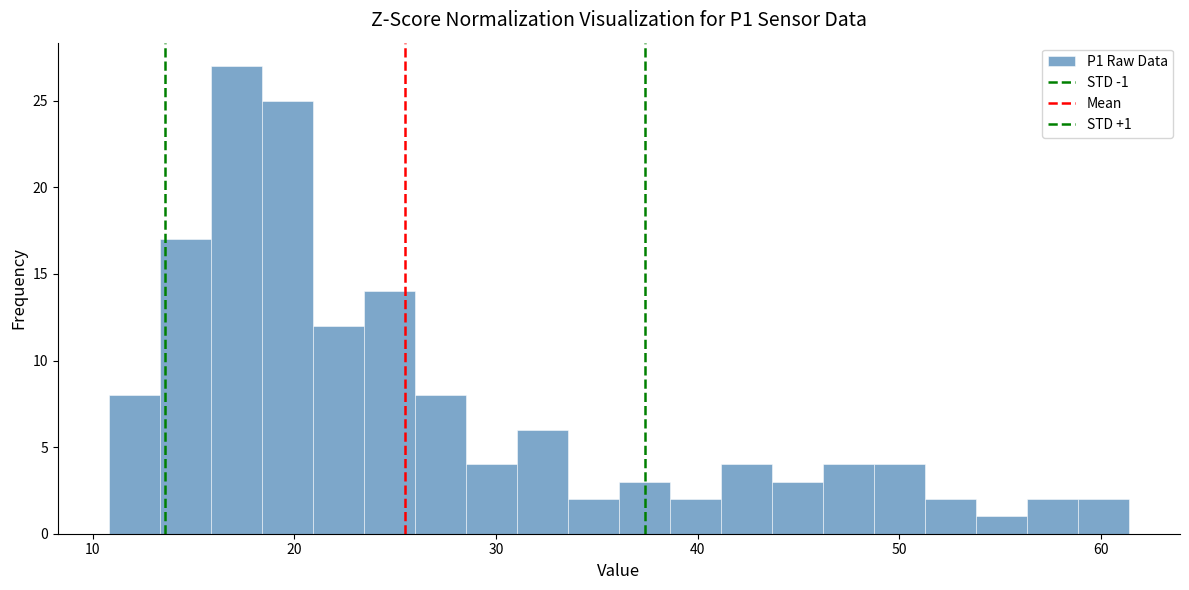

Read against the x-axis, roughly where is the centre of the tallest bar?

17